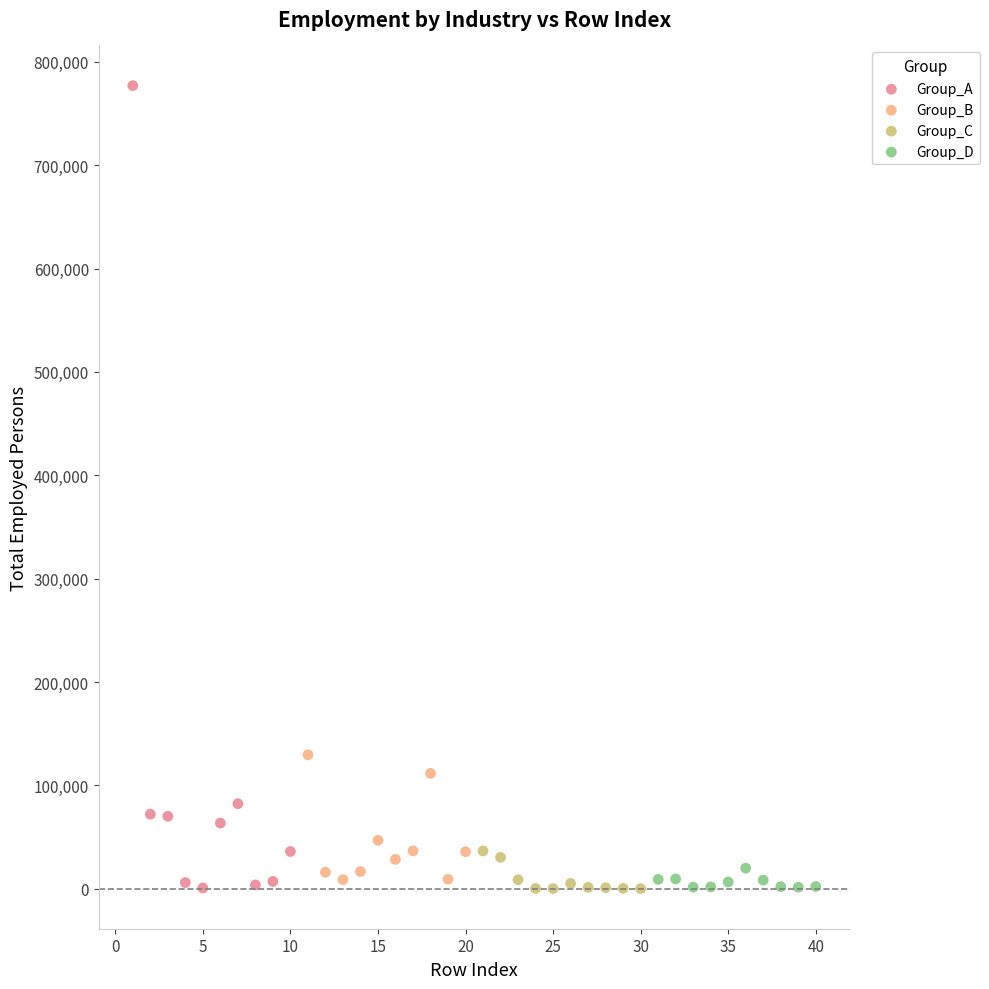

Which series reaches the maximum Y coordinate?

Group_A